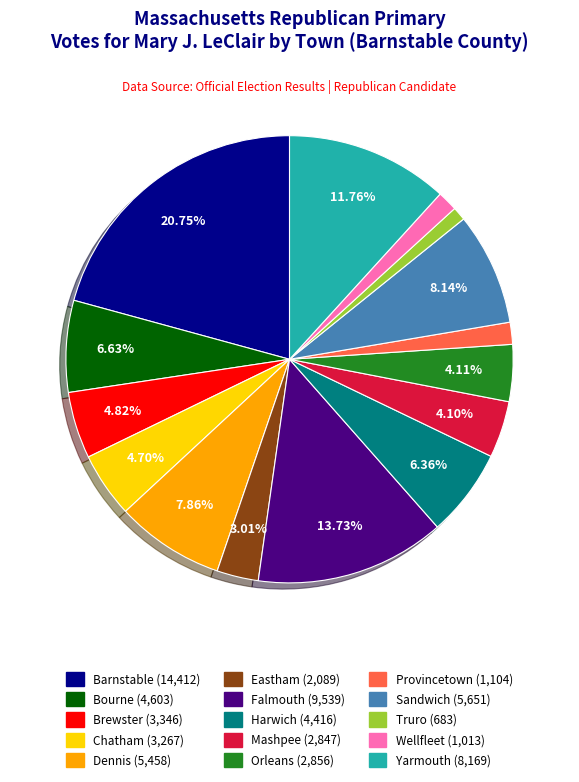

The Chatham slice represents 5% of the pie. True or false?

True